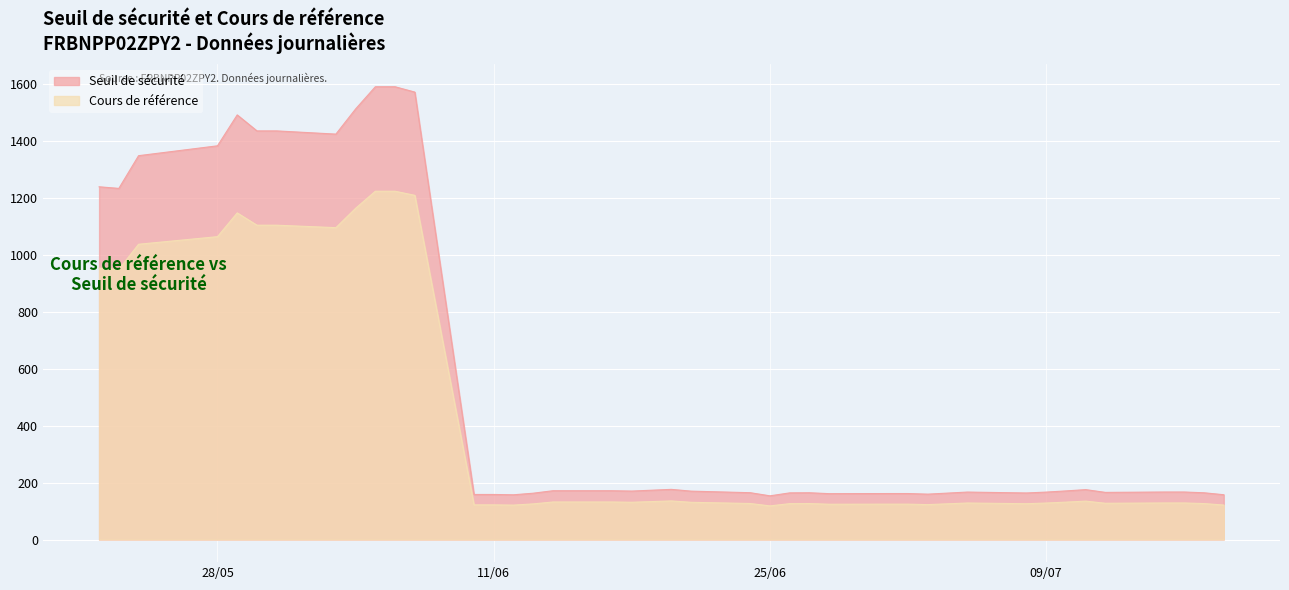

What is the highest value of the Seuil de sécurité series?

1591.7